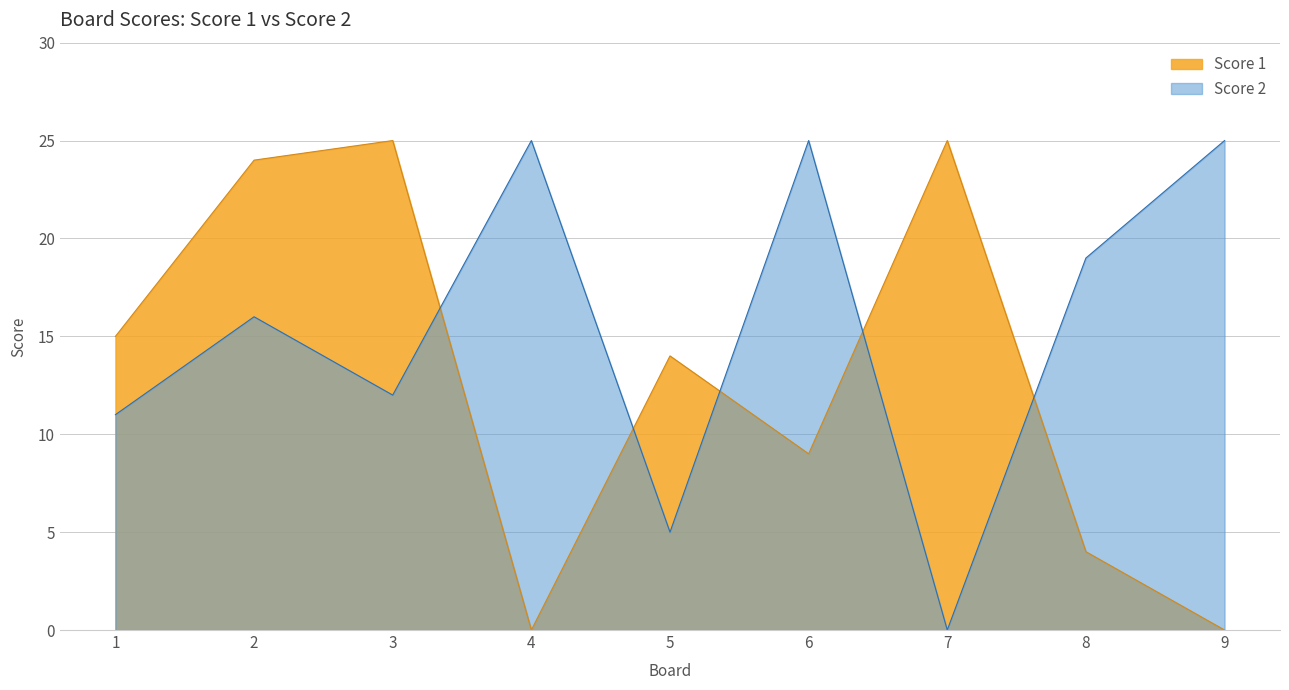

Reading left to right, transcribe all the data shown in this chart.

Score 1: 15	24	25	0	14	9	25	4	0
Score 2: 11	16	12	25	5	25	0	19	25